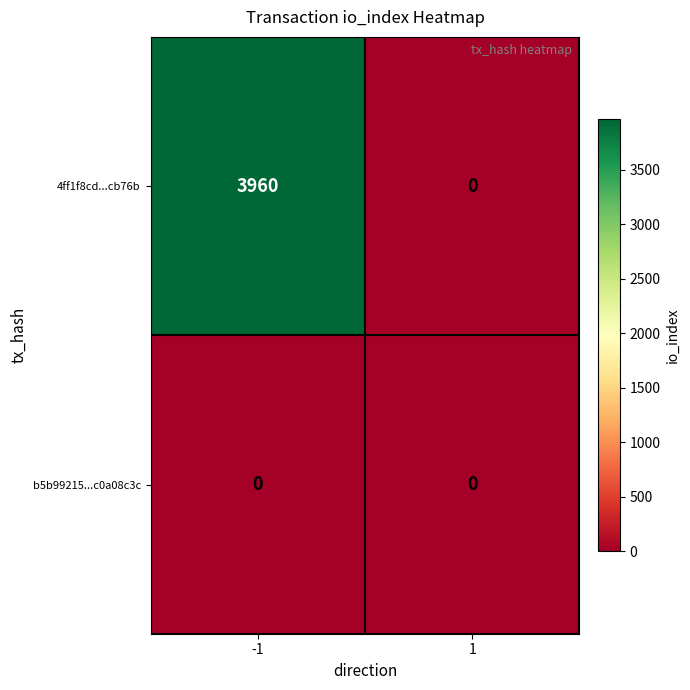

At how many categories does at least one series exceed 3594?

1